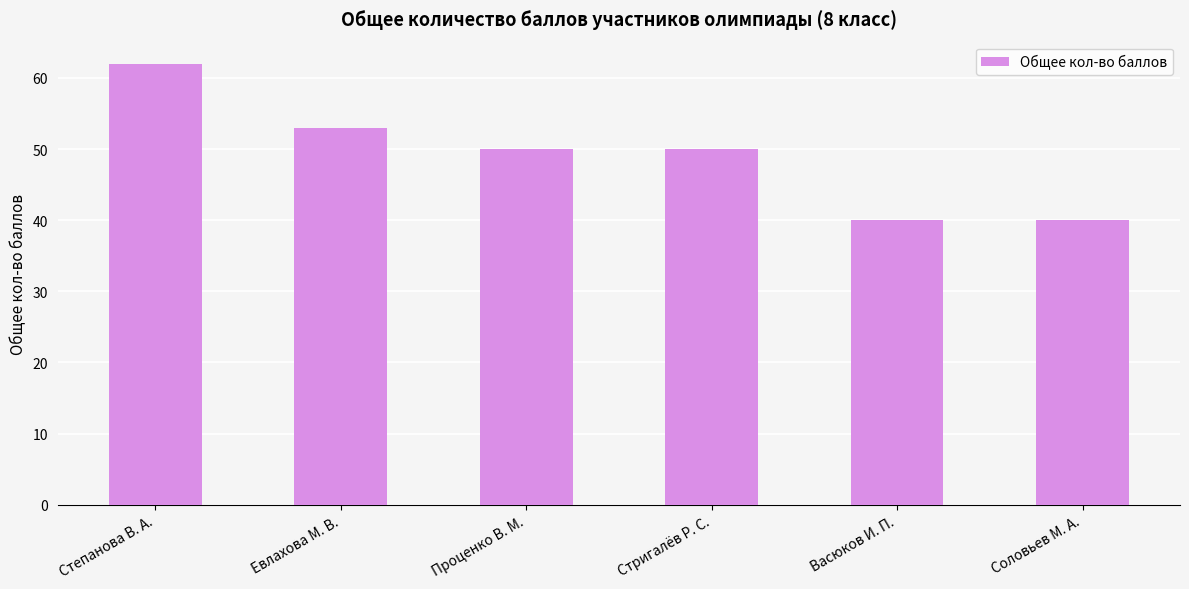

Reading left to right, list all the values displayed in this chart.

Степанова В. А.=62	Евлахова М. В.=53	Проценко В. М.=50	Стригалёв Р. С.=50	Васюков И. П.=40	Соловьев М. А.=40